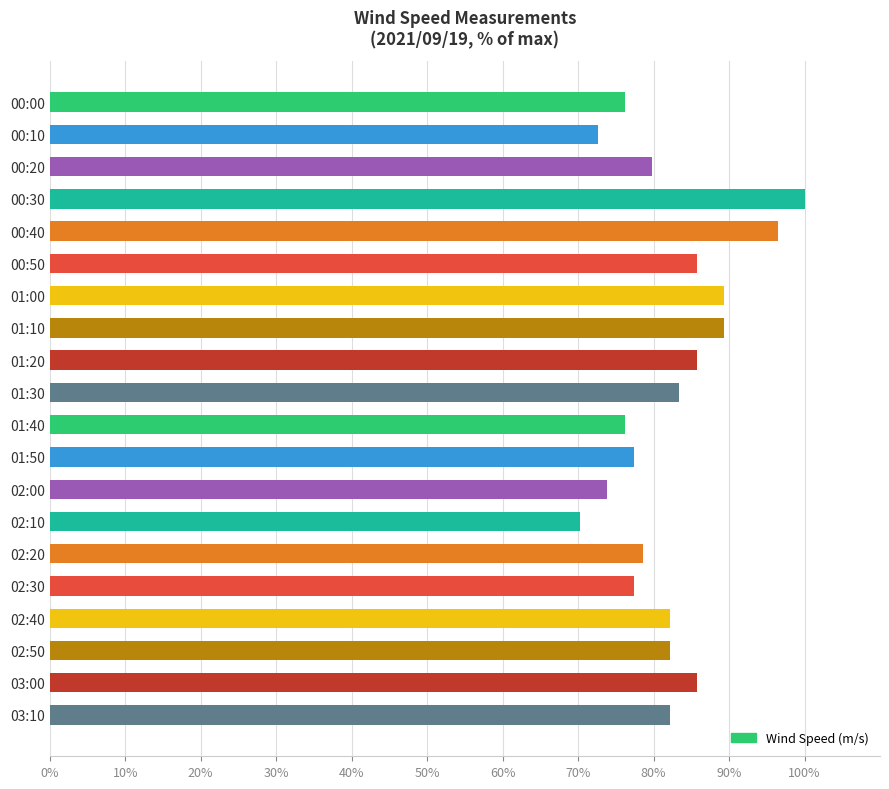

What is the ratio of the value at 02:00 to the value at 03:10?

0.9